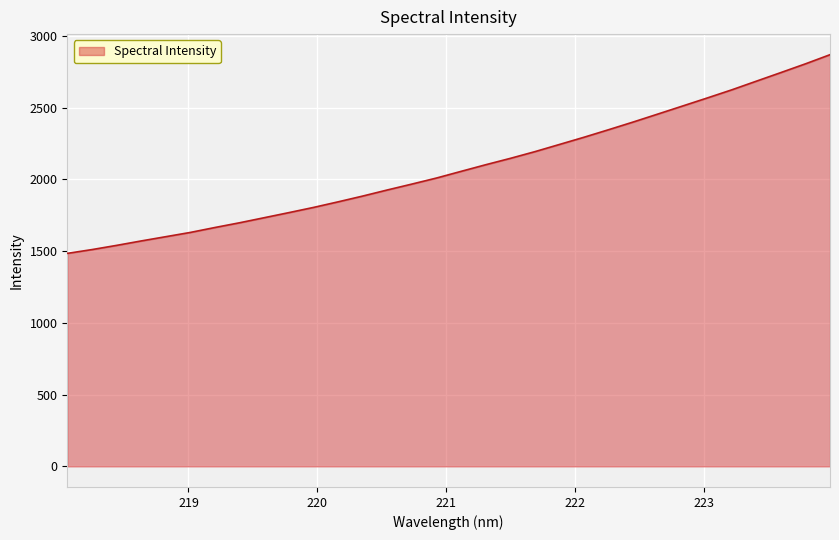

What is the sum of all values?

66656.6